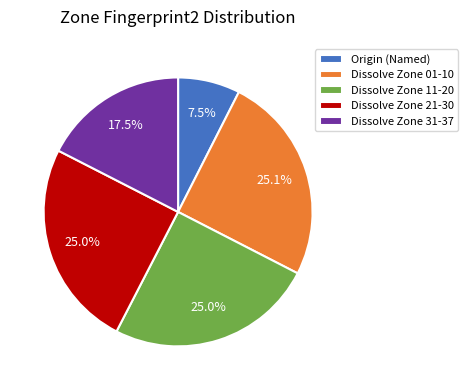

Which category has the smallest portion of the pie?

Origin (Named)